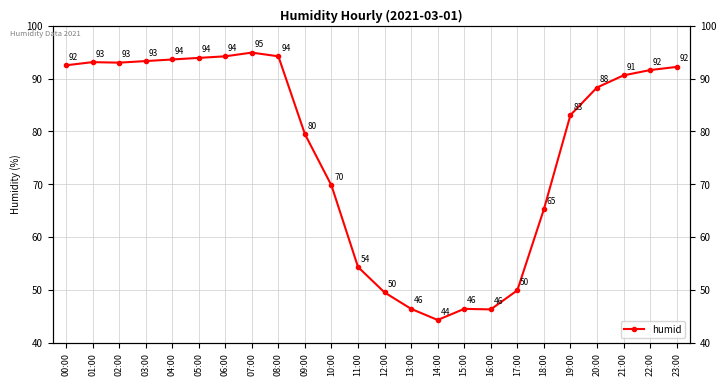

What is the sum of all values?

1840.9